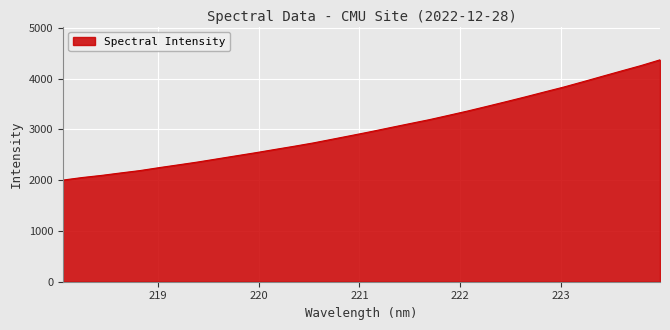

What is the minimum value shown in the chart?

2002.3